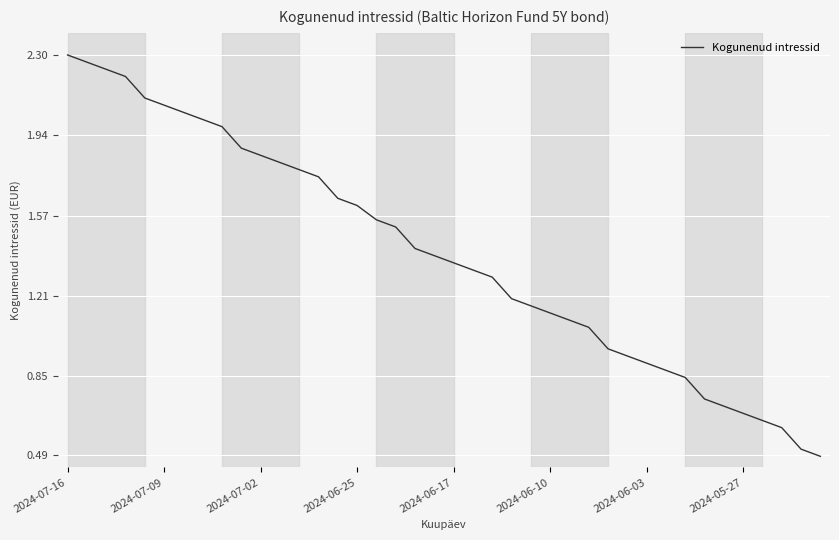

What is the minimum value shown in the chart?

0.5